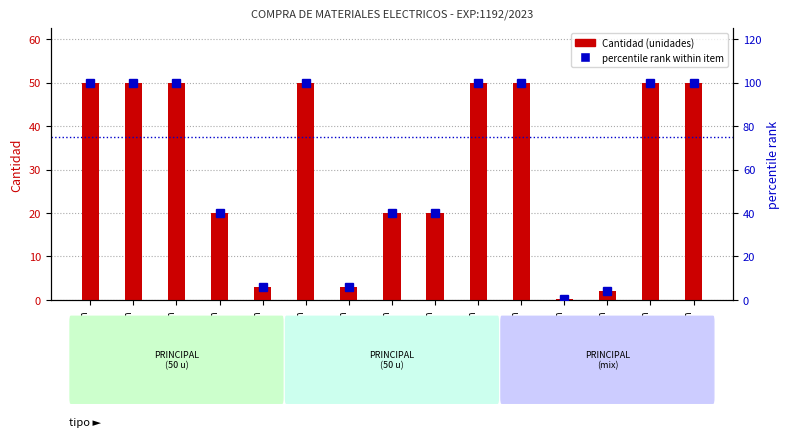

Read the percentile rank within item value at Renglon
2.

100.0